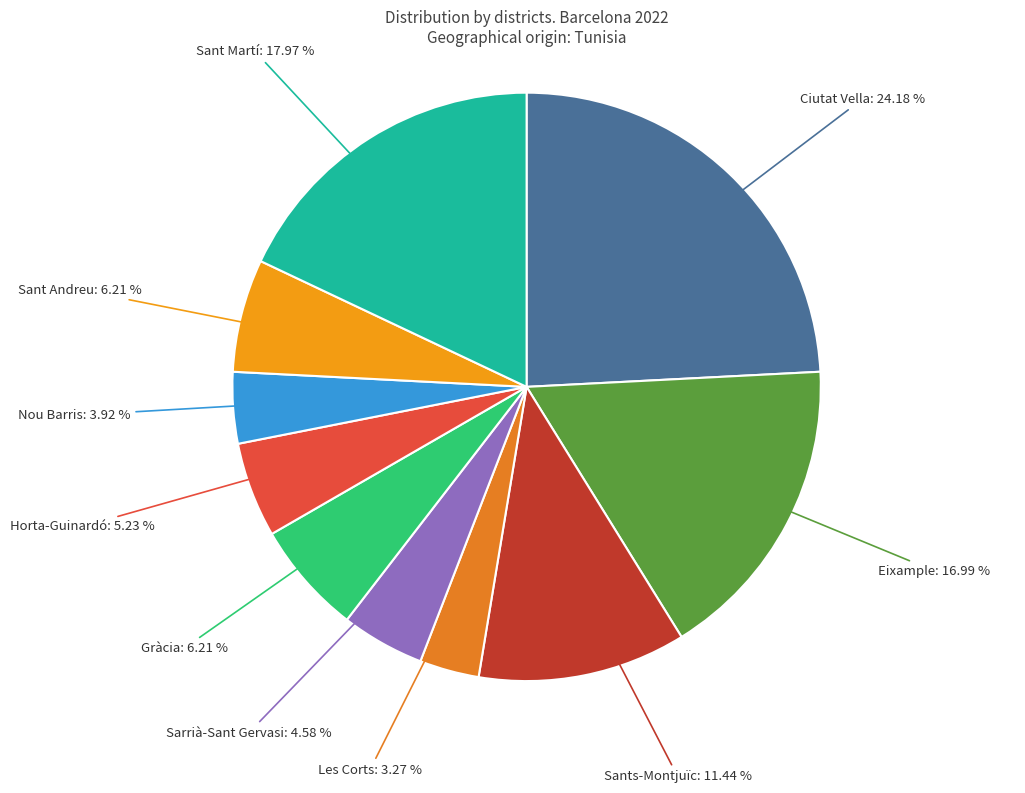

What percentage is the Horta-Guinardó slice, to the nearest percent?

5%